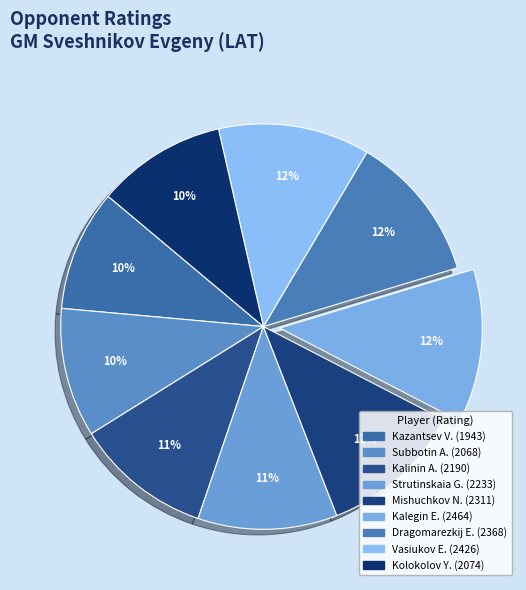

Count the number of slices in the pie.

9